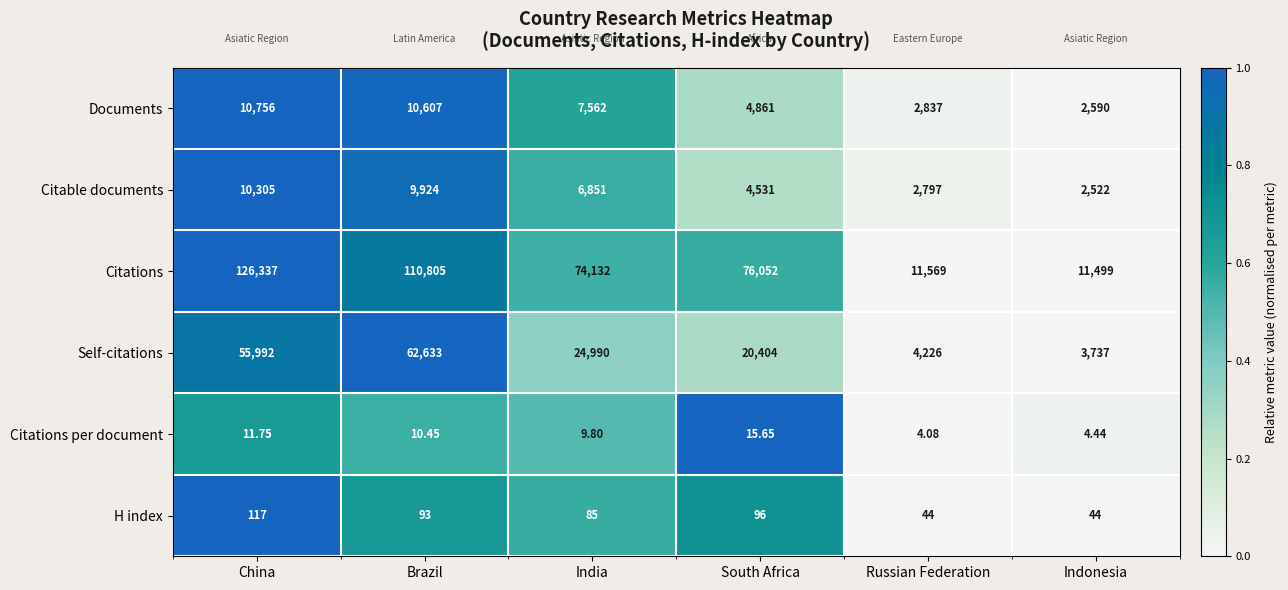

How many categories are shown in the chart?

6